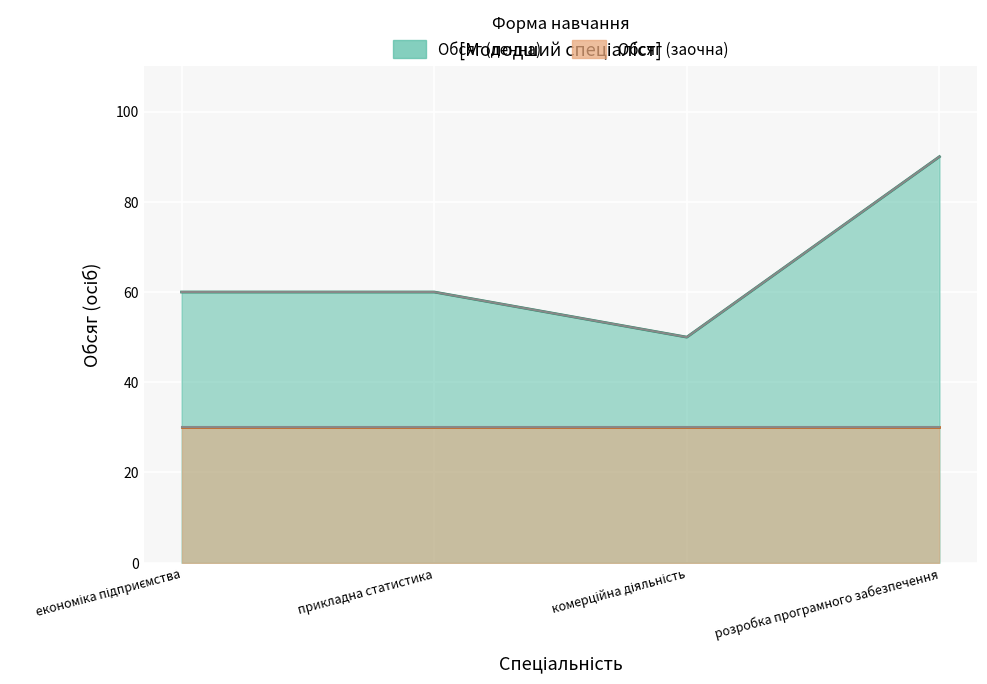

The value at прикладна статистика is 40. True or false?

False